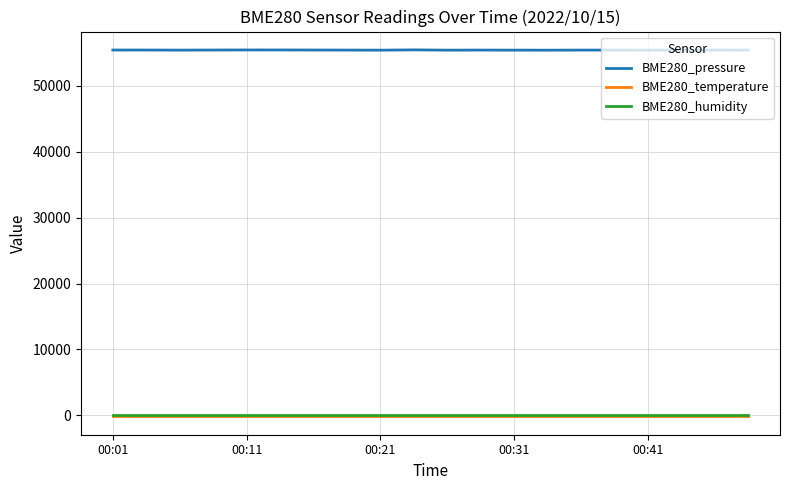

True or false: BME280_humidity and BME280_temperature intersect in this chart.

False